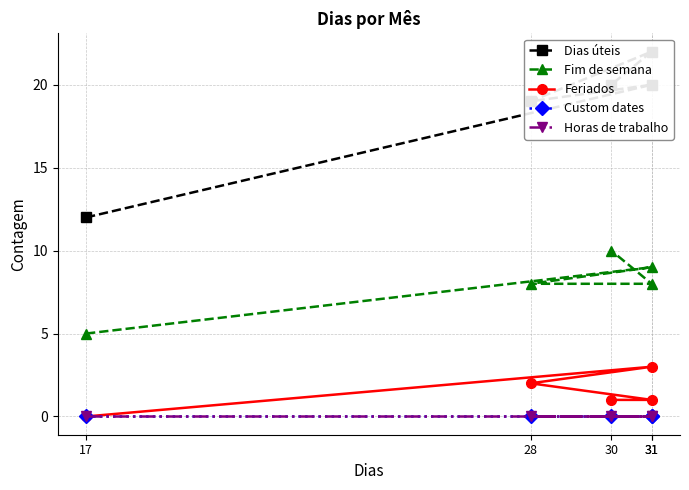

True or false: Fim de semana and Custom dates intersect in this chart.

False